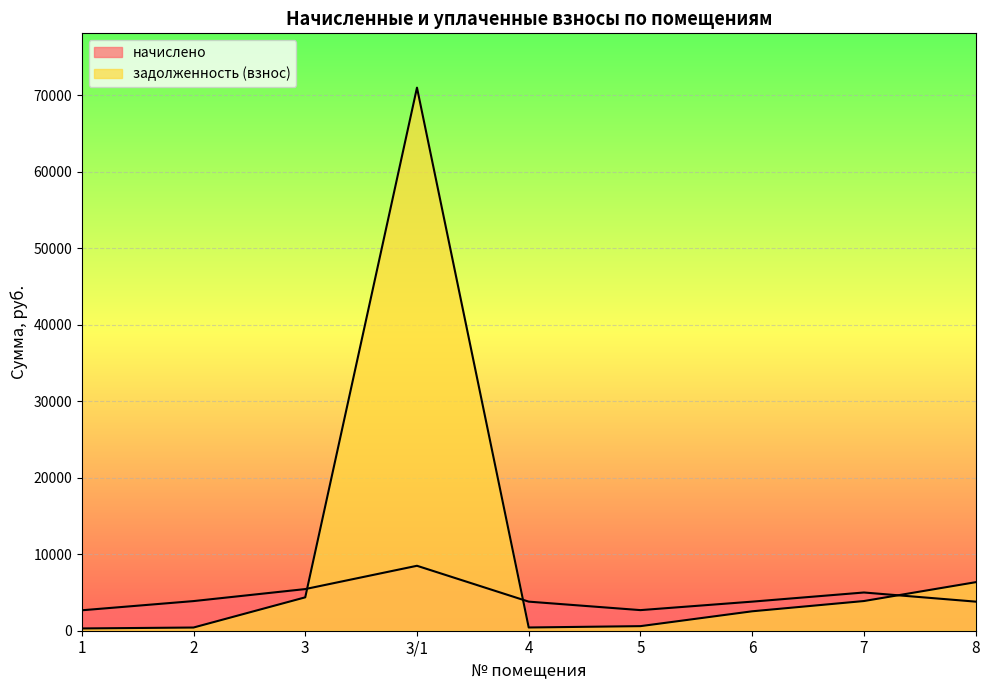

True or false: начислено has a value of 2692.8 at 5.

True